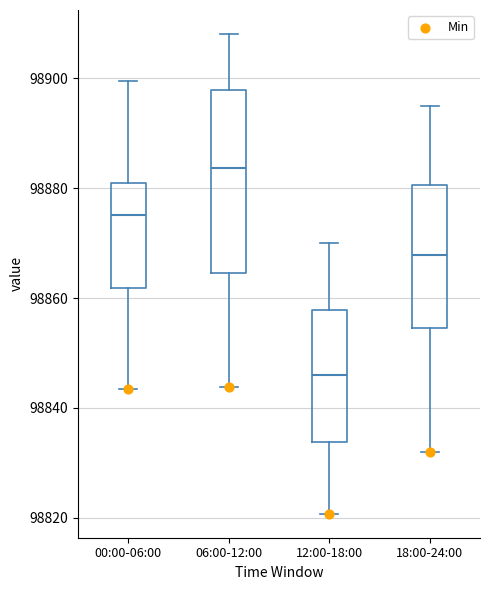

Which box is the tallest, from its lower edge to its upper edge?

06:00-12:00